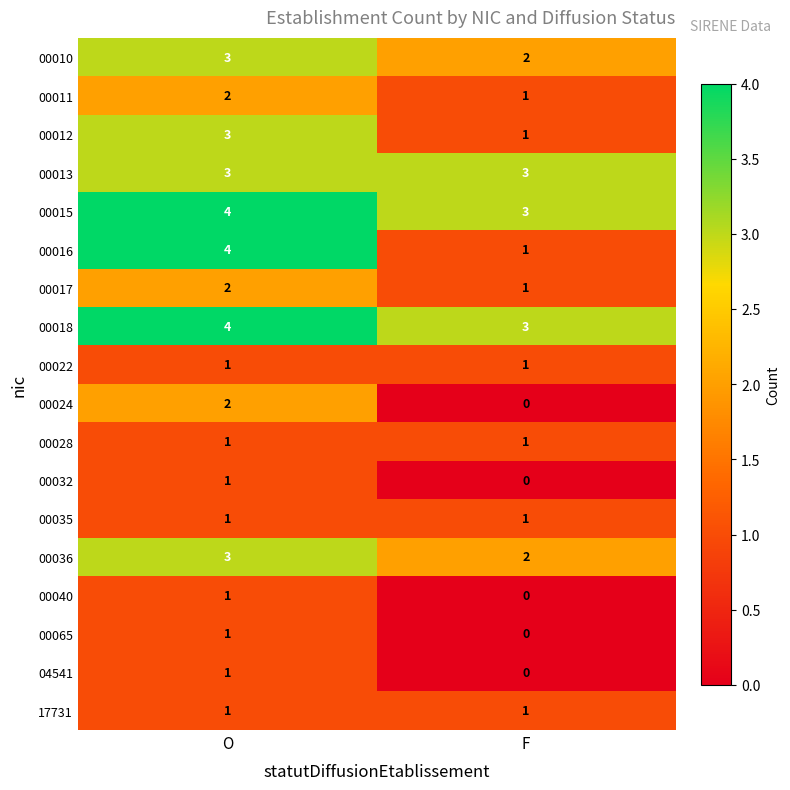

At which category is the sum across all series the highest?

O